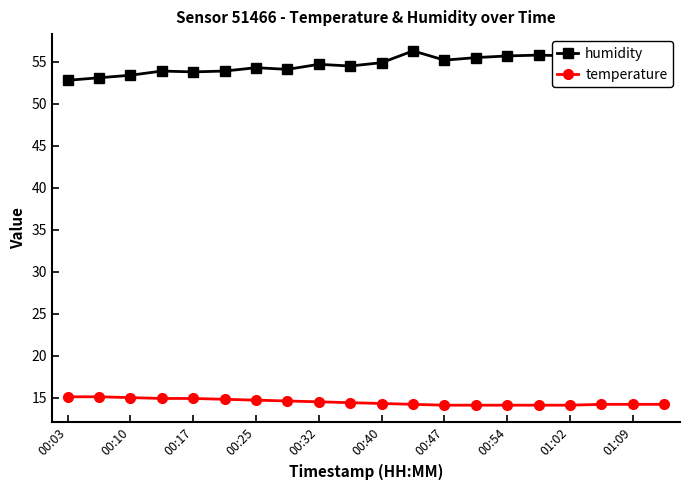

True or false: temperature and humidity cross at least once.

False